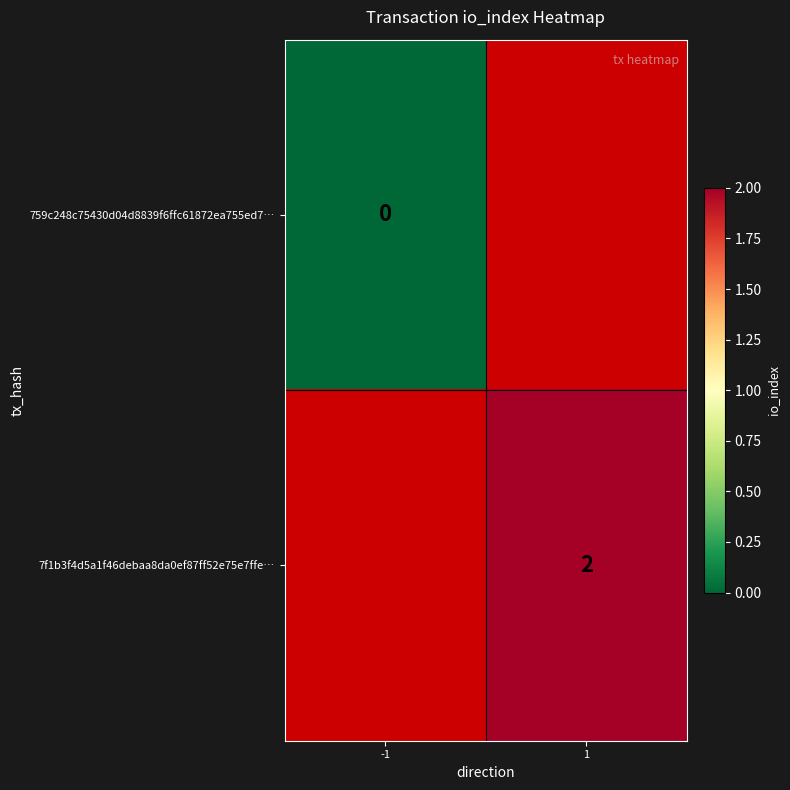

Count the number of categories in the chart.

2